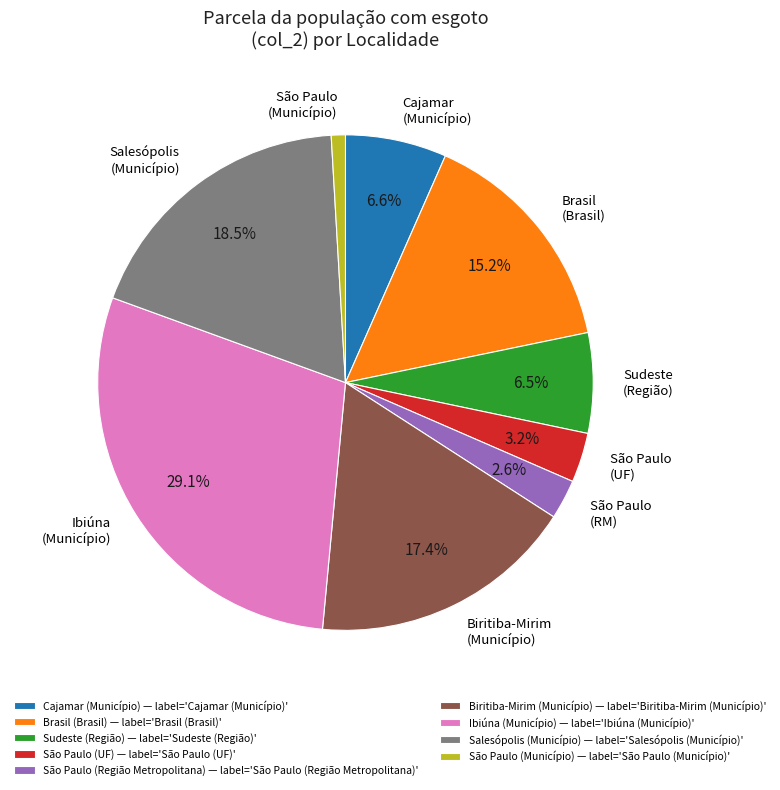

Between Cajamar (Município) — label='Cajamar (Município)' and Biritiba-Mirim (Município) — label='Biritiba-Mirim (Município)', which is larger?

Biritiba-Mirim (Município) — label='Biritiba-Mirim (Município)'